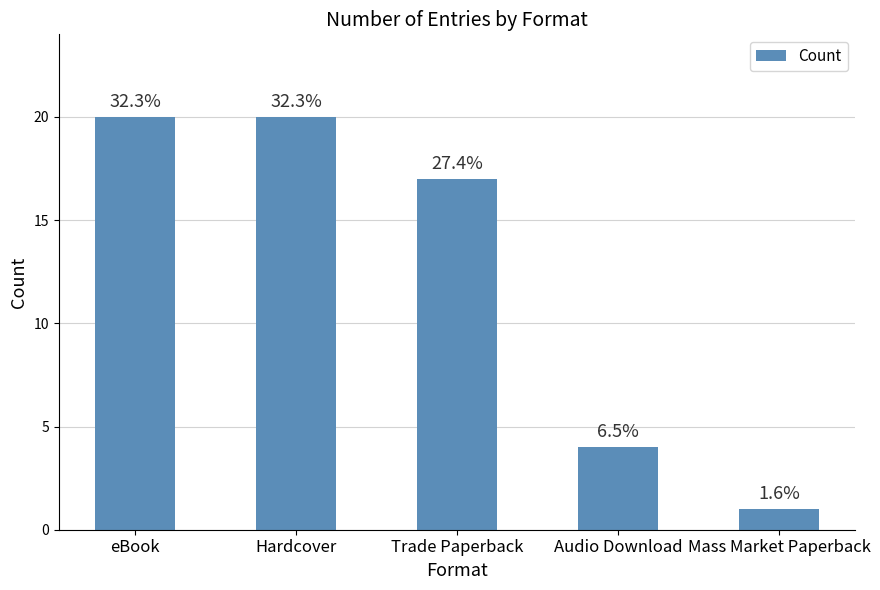

The value at Hardcover is 14. True or false?

False